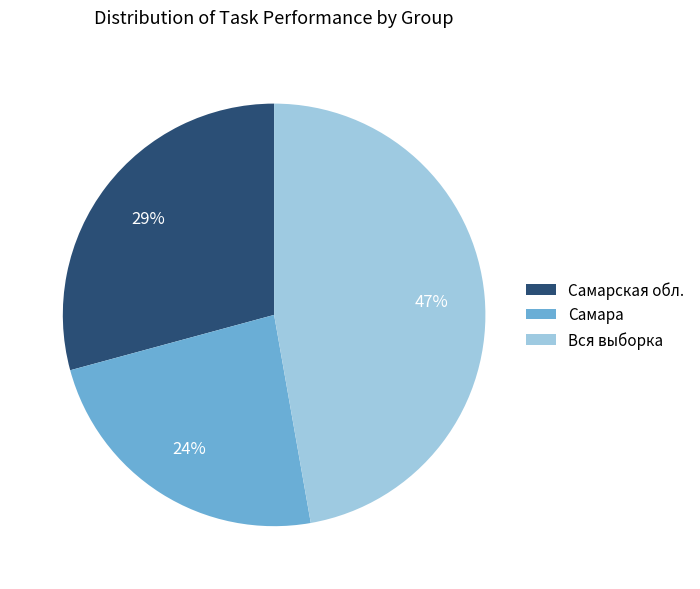

Does Самарская обл. represent more than half of the total?

No